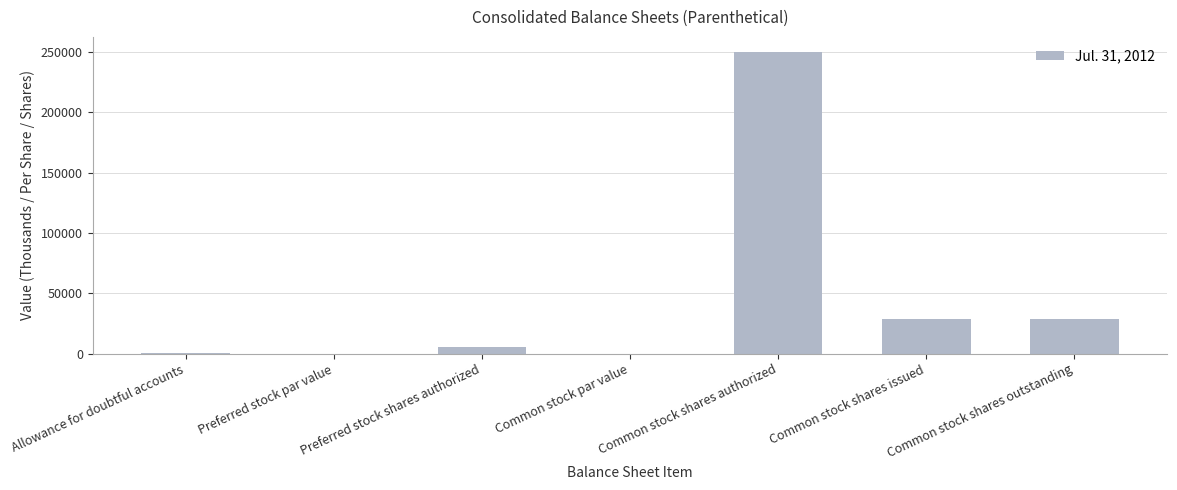

What is the sum of all values?

312800.0